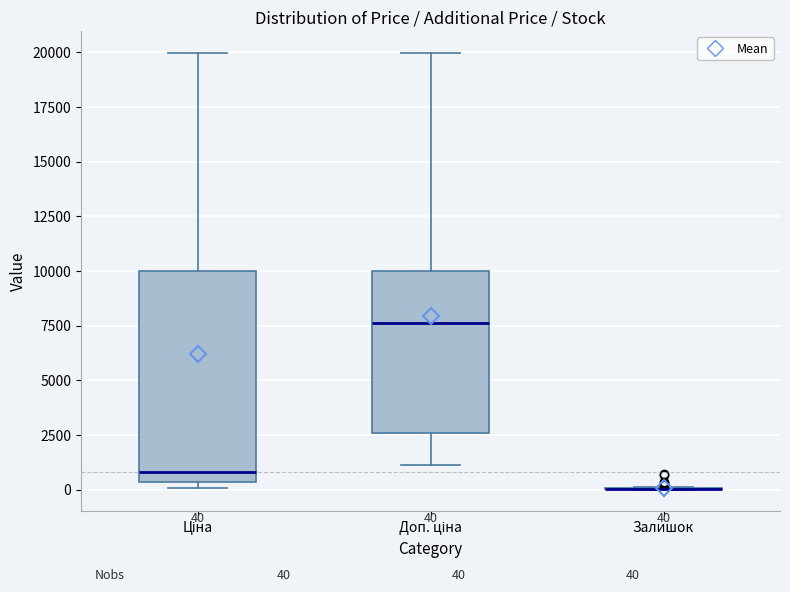

Which box is the tallest, from its lower edge to its upper edge?

Ціна